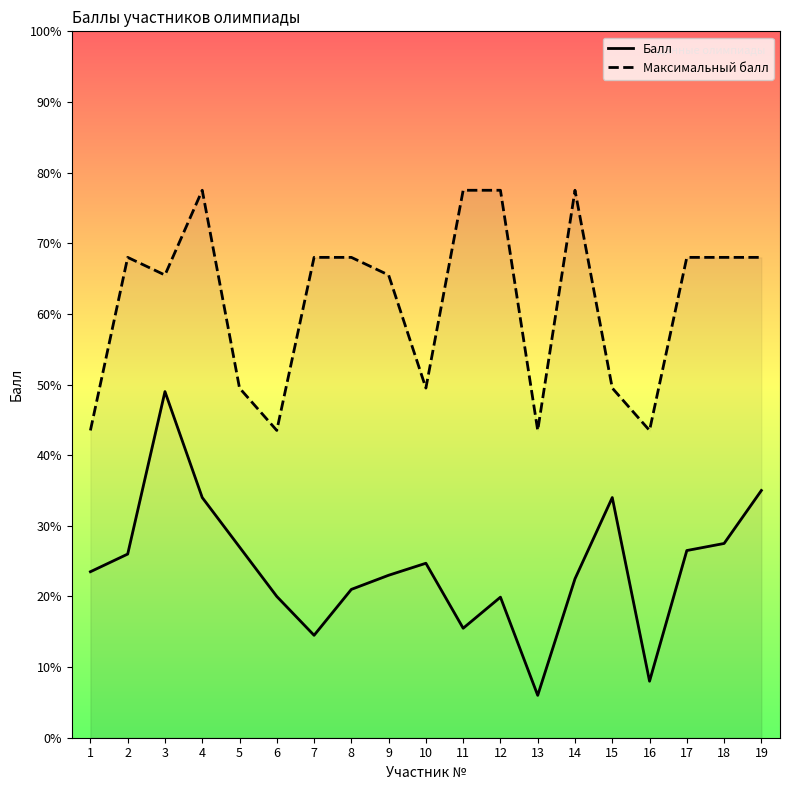

True or false: Максимальный балл and Балл cross at least once.

False